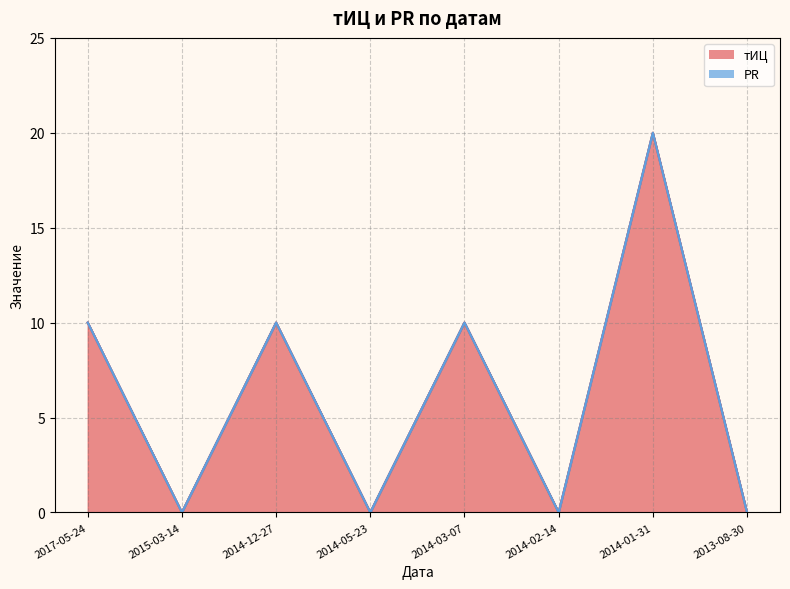

At which category does the chart reach its minimum across all series?

2015-03-14